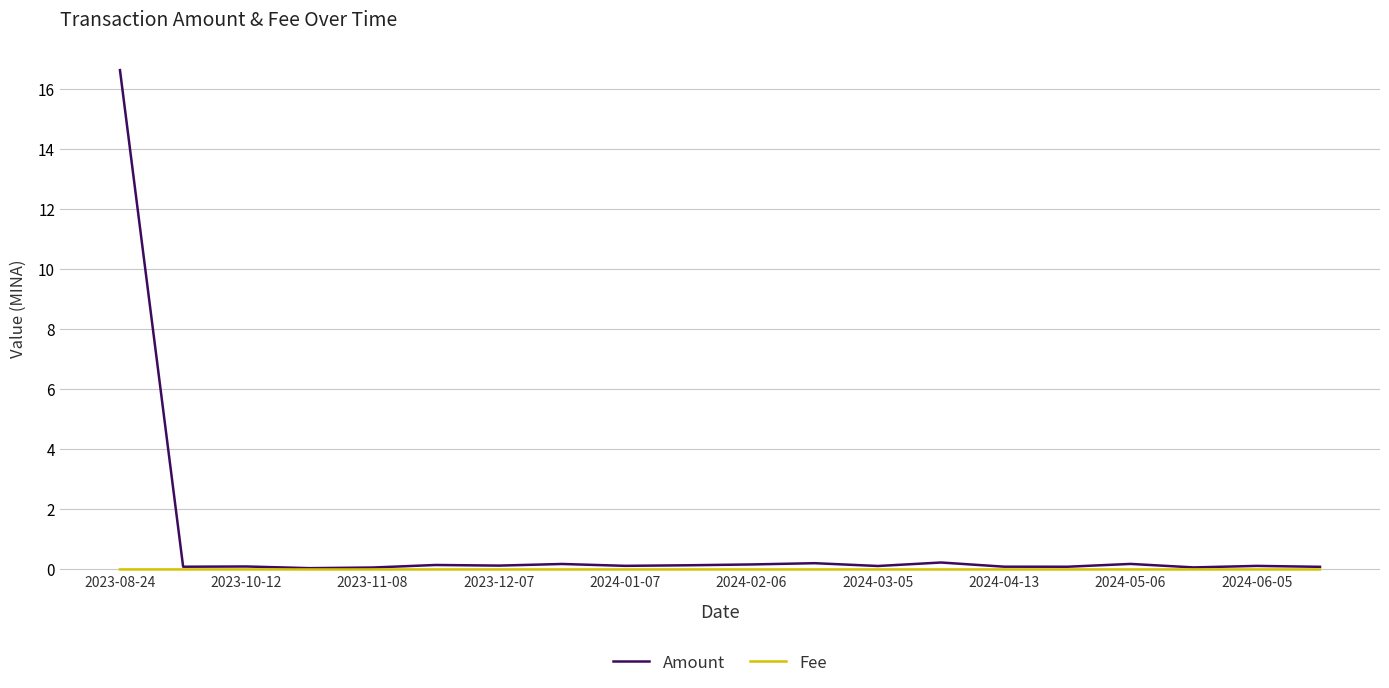

Which series has the largest range (max minus min)?

Amount